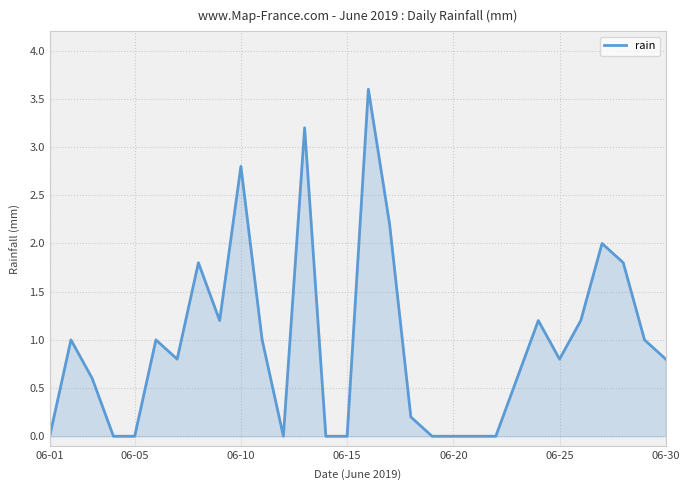

True or false: the data has more than 1 interior local peaks.

True